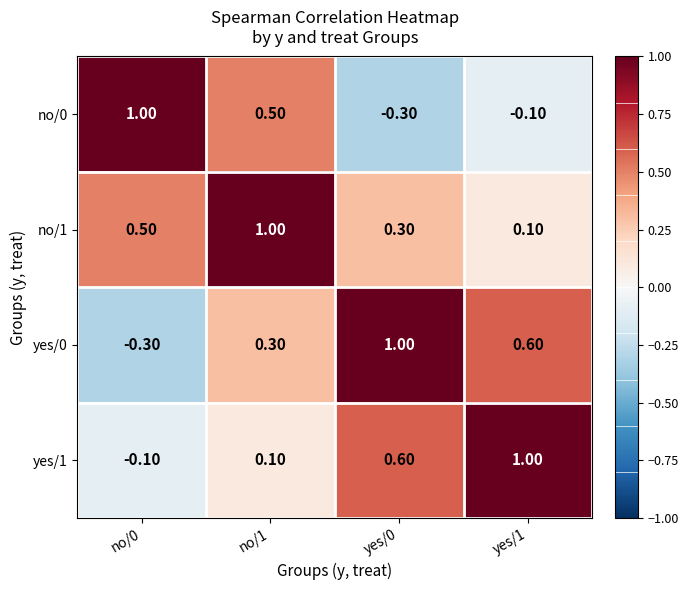

How many values in no/0 are above zero?

2